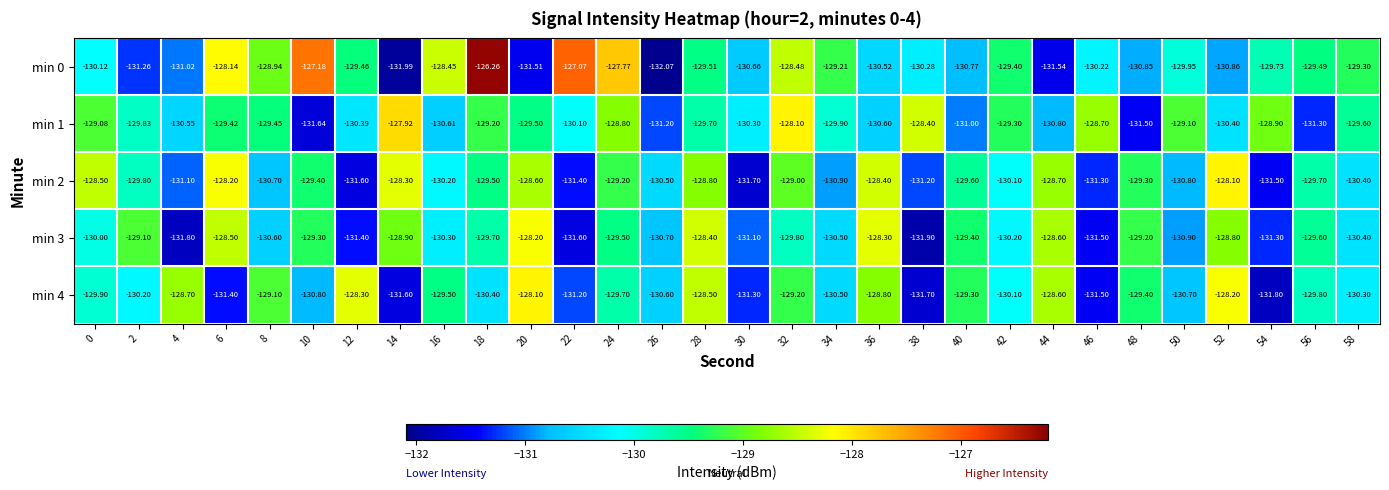

What is the spread (max minus min) of values at 24?

1.9